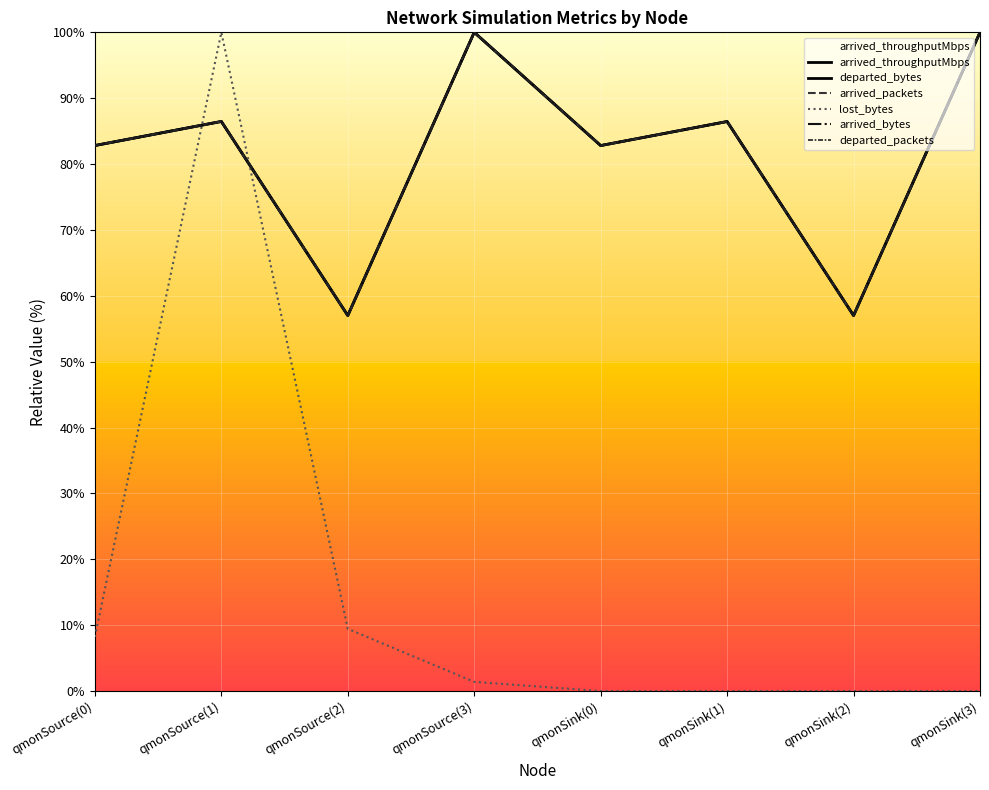

The value of departed_bytes at qmonSink(0) is 82.8. True or false?

True